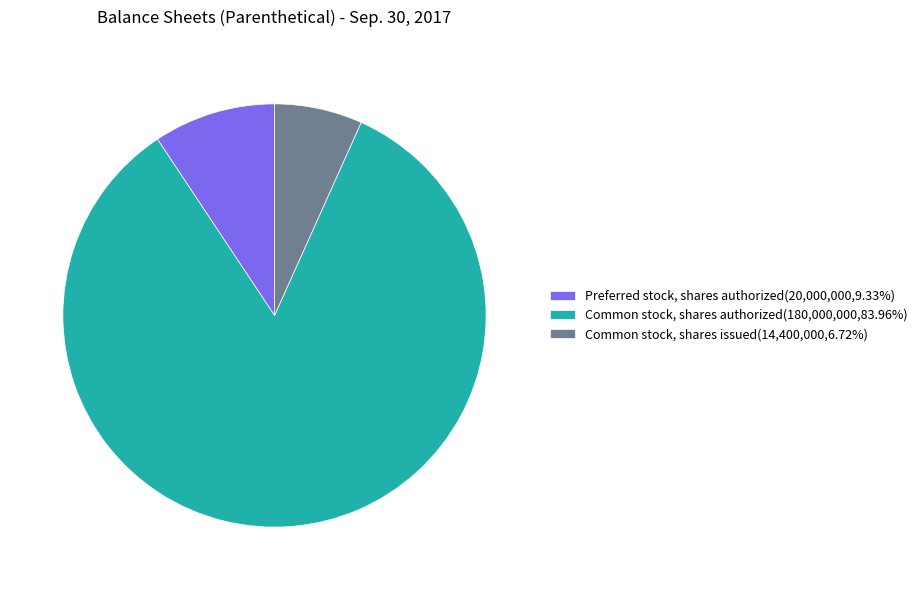

Which category has the biggest portion of the pie?

Common stock, shares authorized